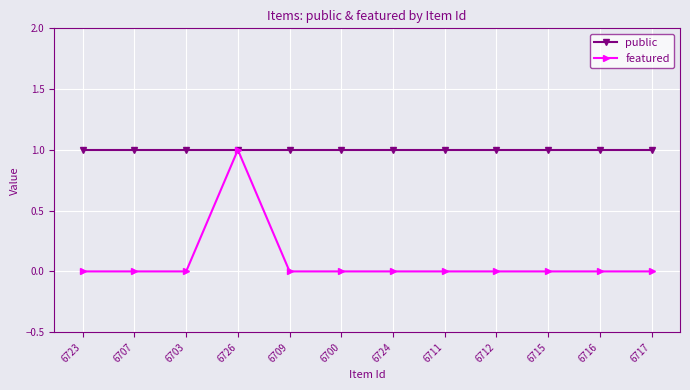

The value of featured at 6724 is 0. True or false?

True